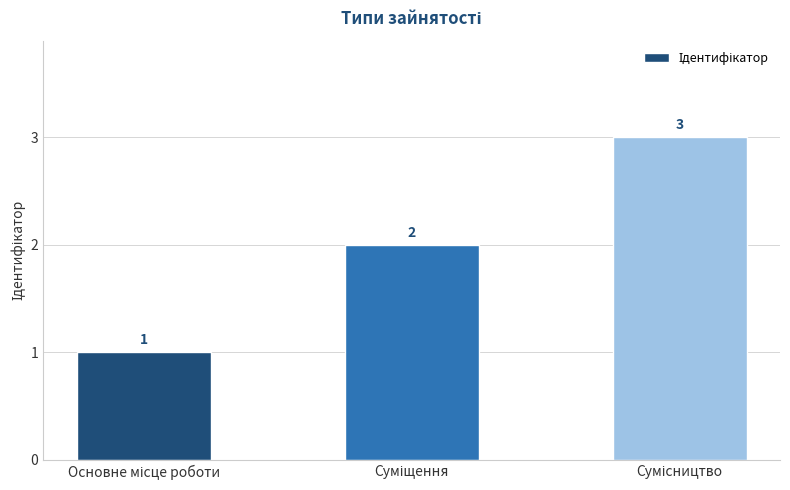

Count the values in the range 1 to 3.

3